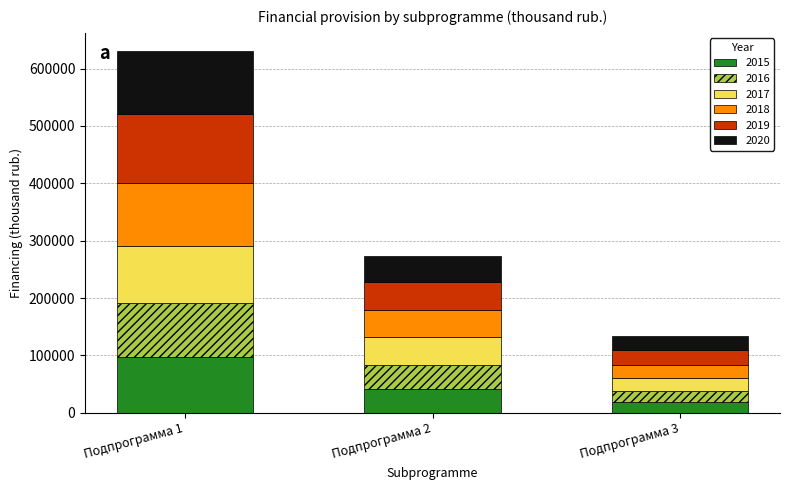

Reading left to right, transcribe the values for 2015.

Подпрограмма 1=97052.4	Подпрограмма 2=41608.9	Подпрограмма 3=18881.0